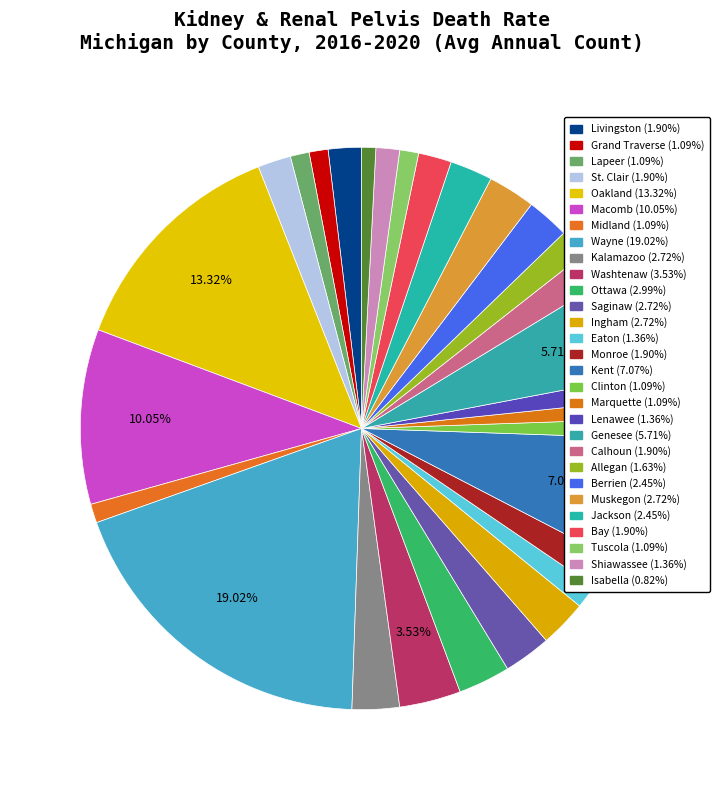

Which has a higher value, Ingham or Livingston?

Ingham